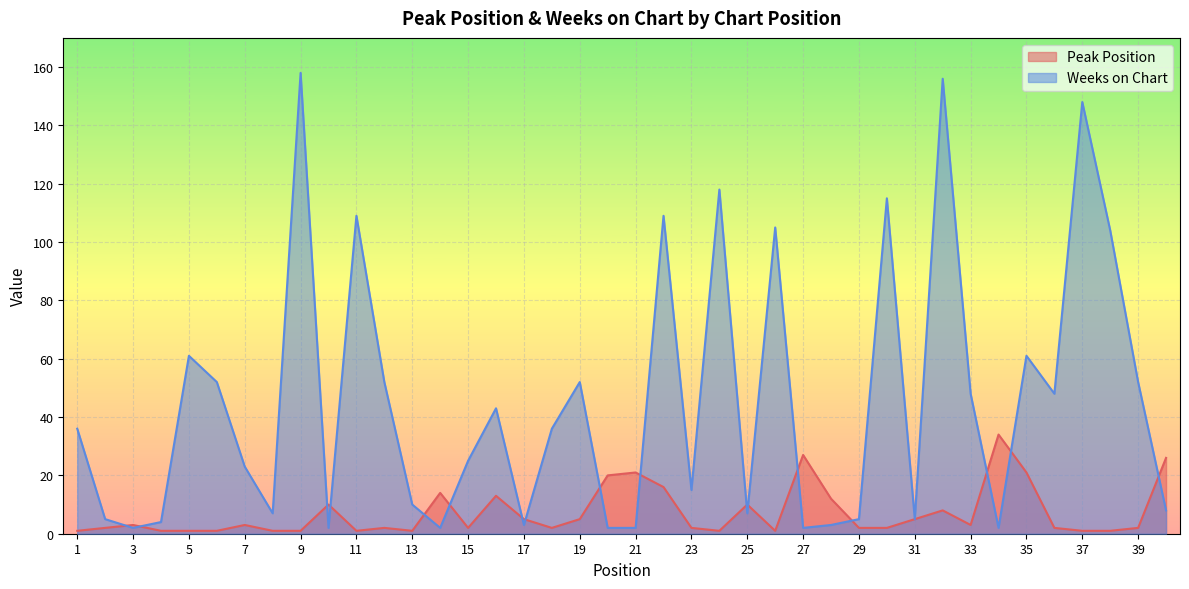

Where do Weeks on Chart and Peak Position first cross each other?

2 and 3